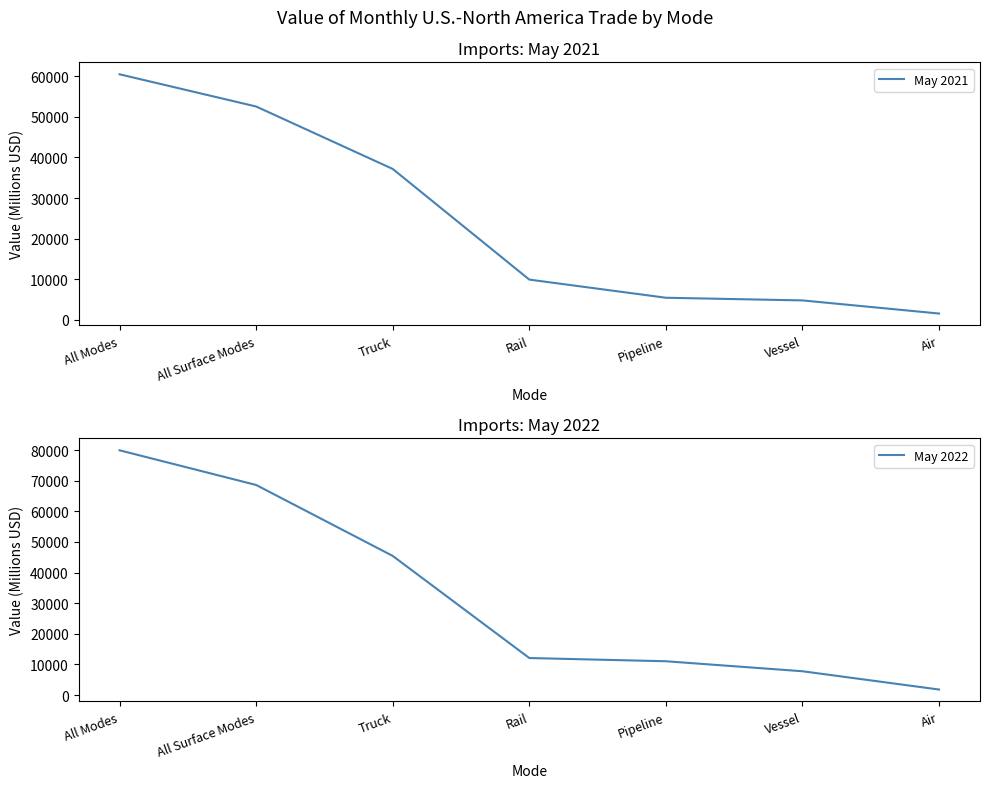

True or false: May 2022 and May 2021 intersect in this chart.

False